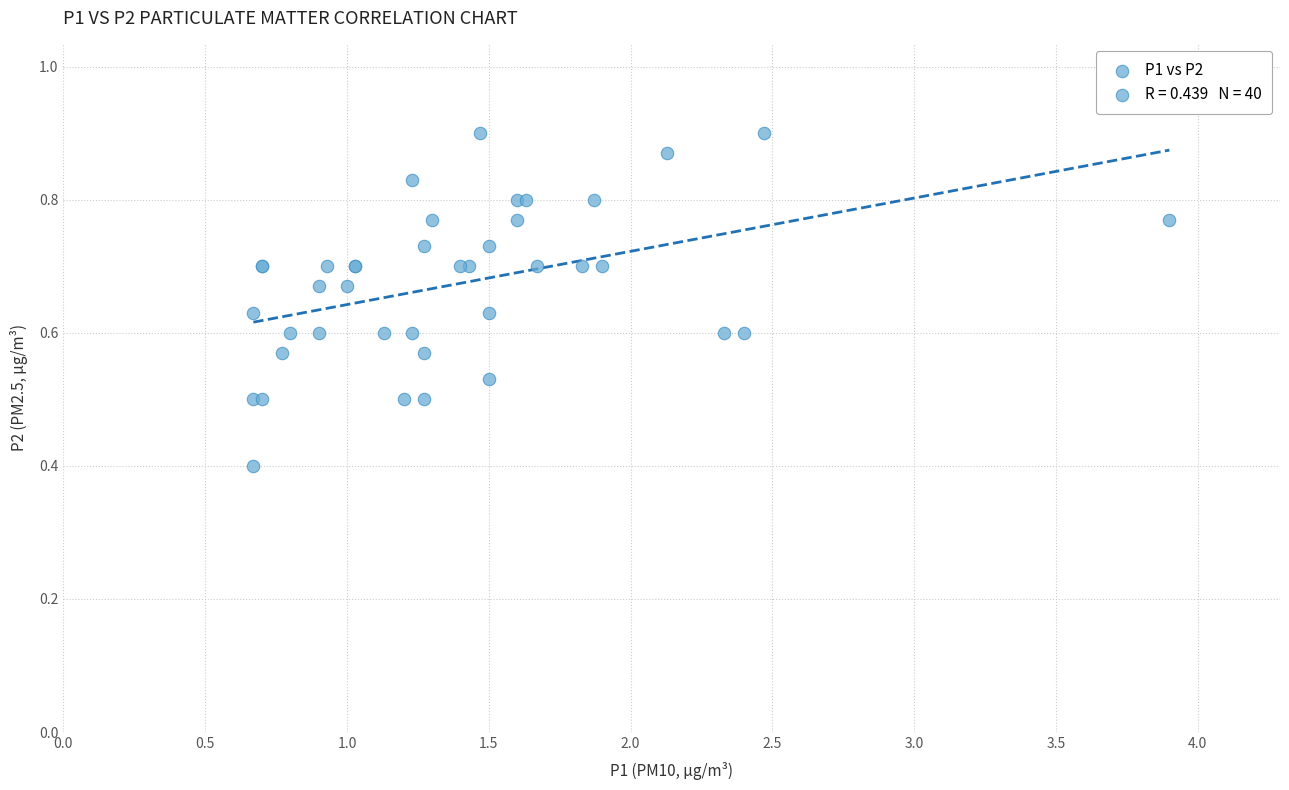

What Y value in the scatter plot is closest to 0?

0.4